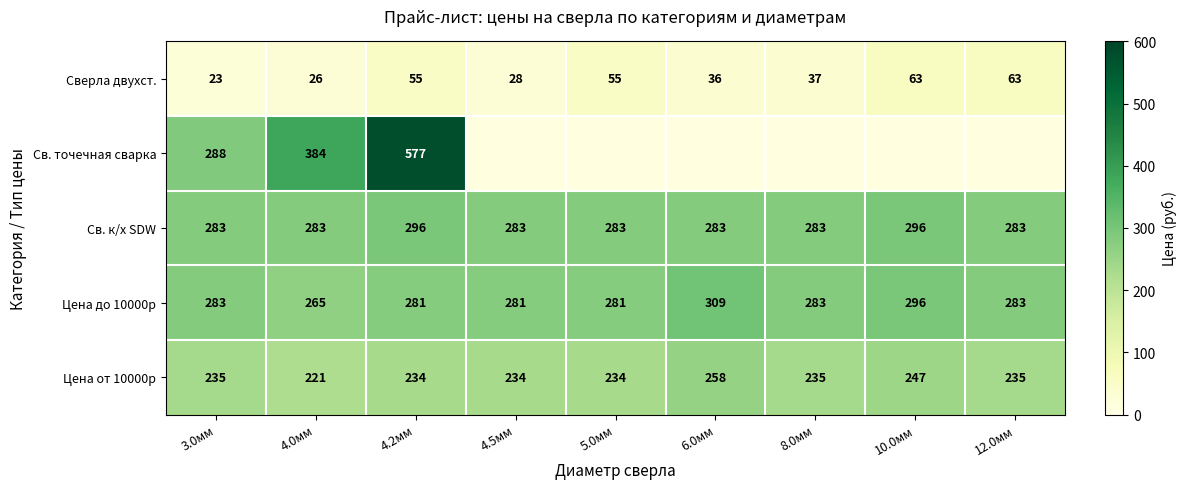

Is the value of Цена от 10000р at 4.5мм greater than the value of Св. к/х SDW at 5.0мм?

No